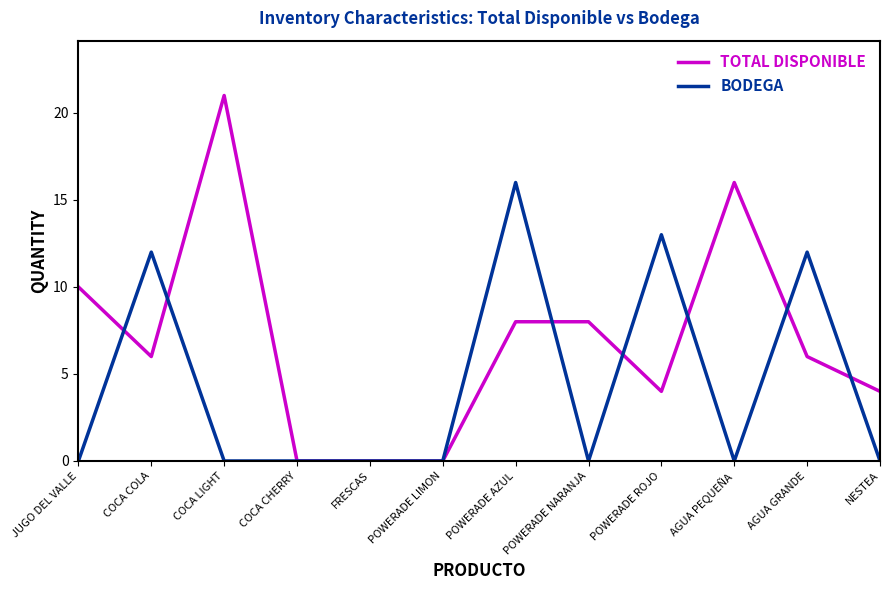

Is it true that TOTAL DISPONIBLE equals -14 at FRESCAS?

False